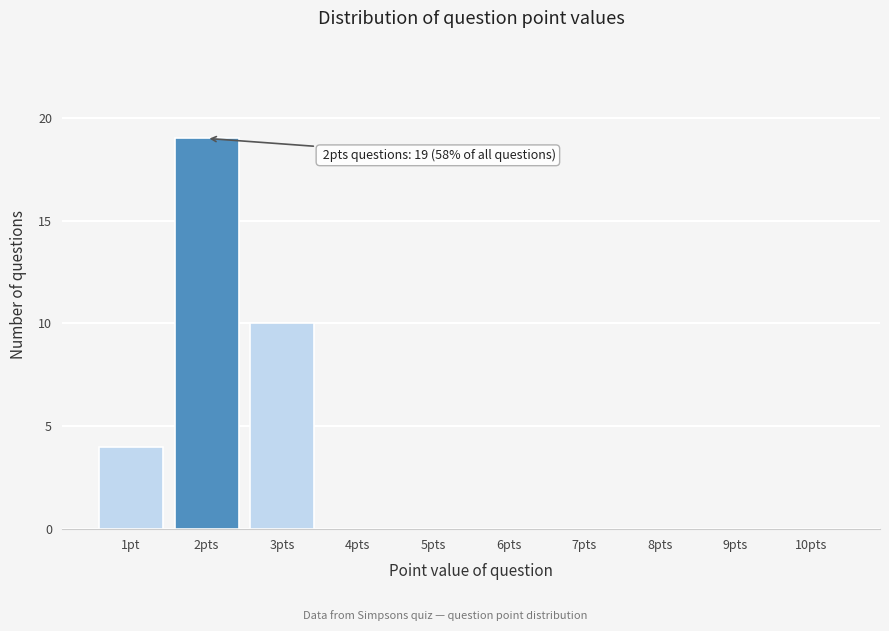

Reading left to right, transcribe all the data shown in this chart.

1pt=4	2pts=19	3pts=10	4pts=0	5pts=0	6pts=0	7pts=0	8pts=0	9pts=0	10pts=0